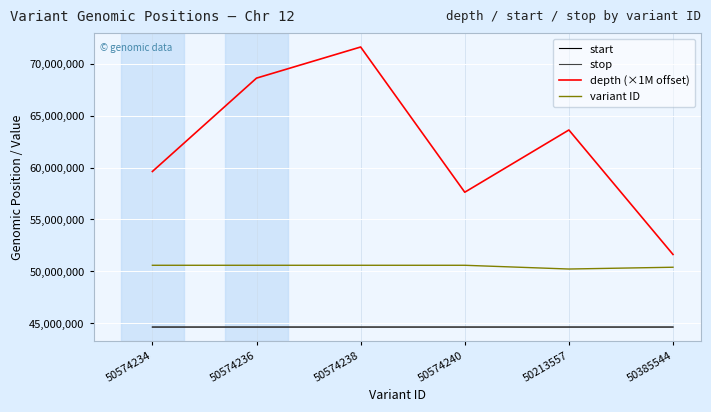

Which series has the largest total across all categories?

depth (×1M offset)